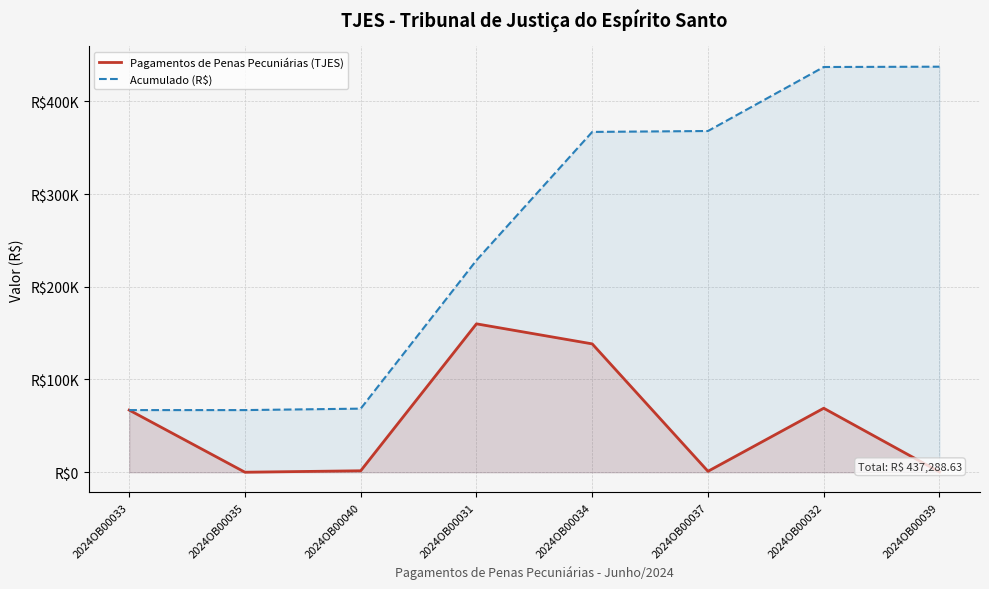

What are all the series names shown in the legend?

Pagamentos de Penas Pecuniárias (TJES), Acumulado (R$)